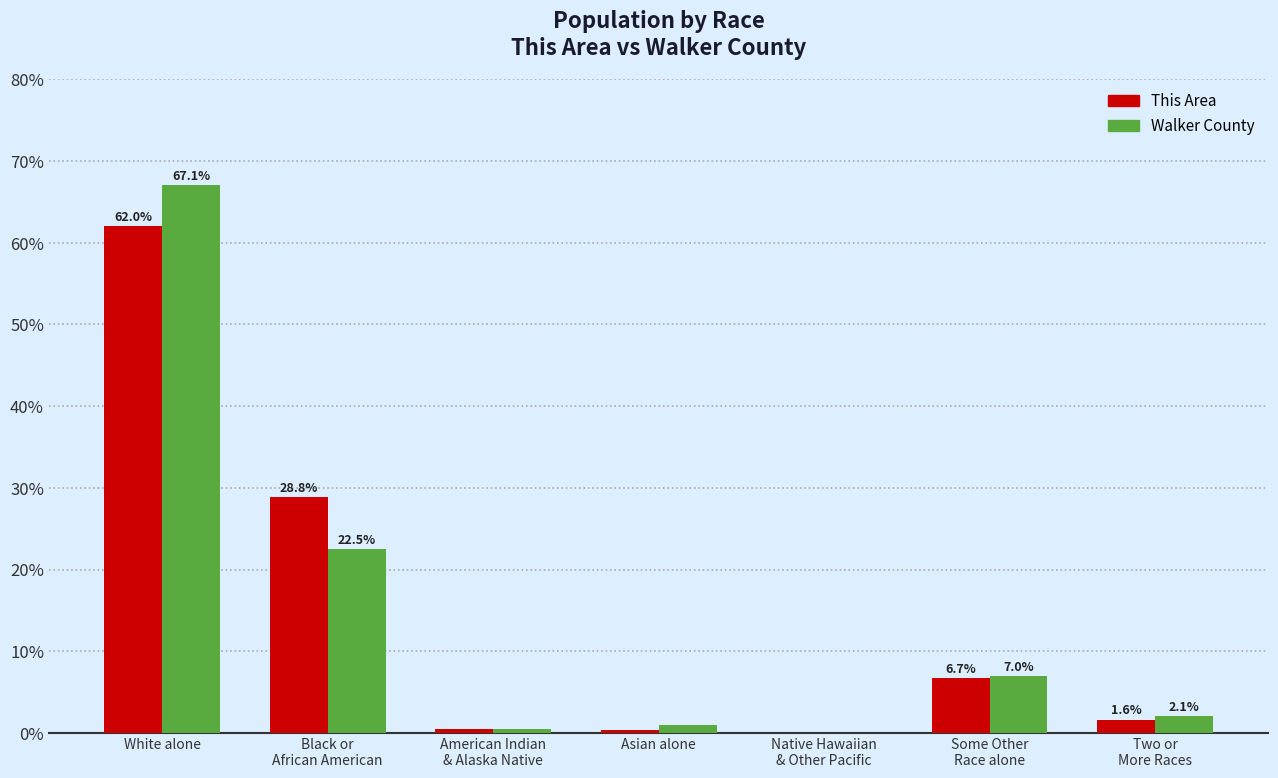

What is the sum of all Walker County values?

100.0